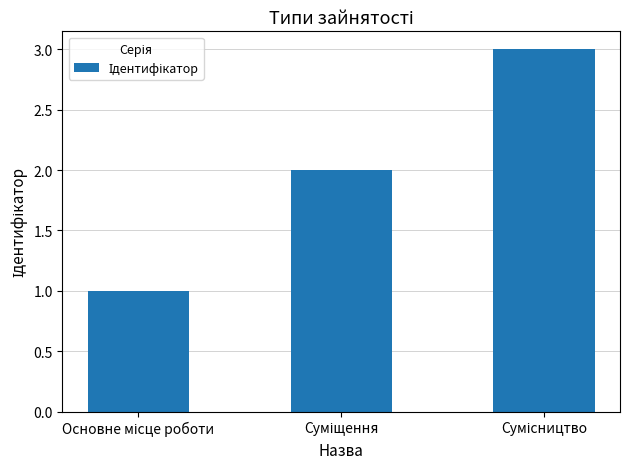

How many values are between 1 and 3?

3